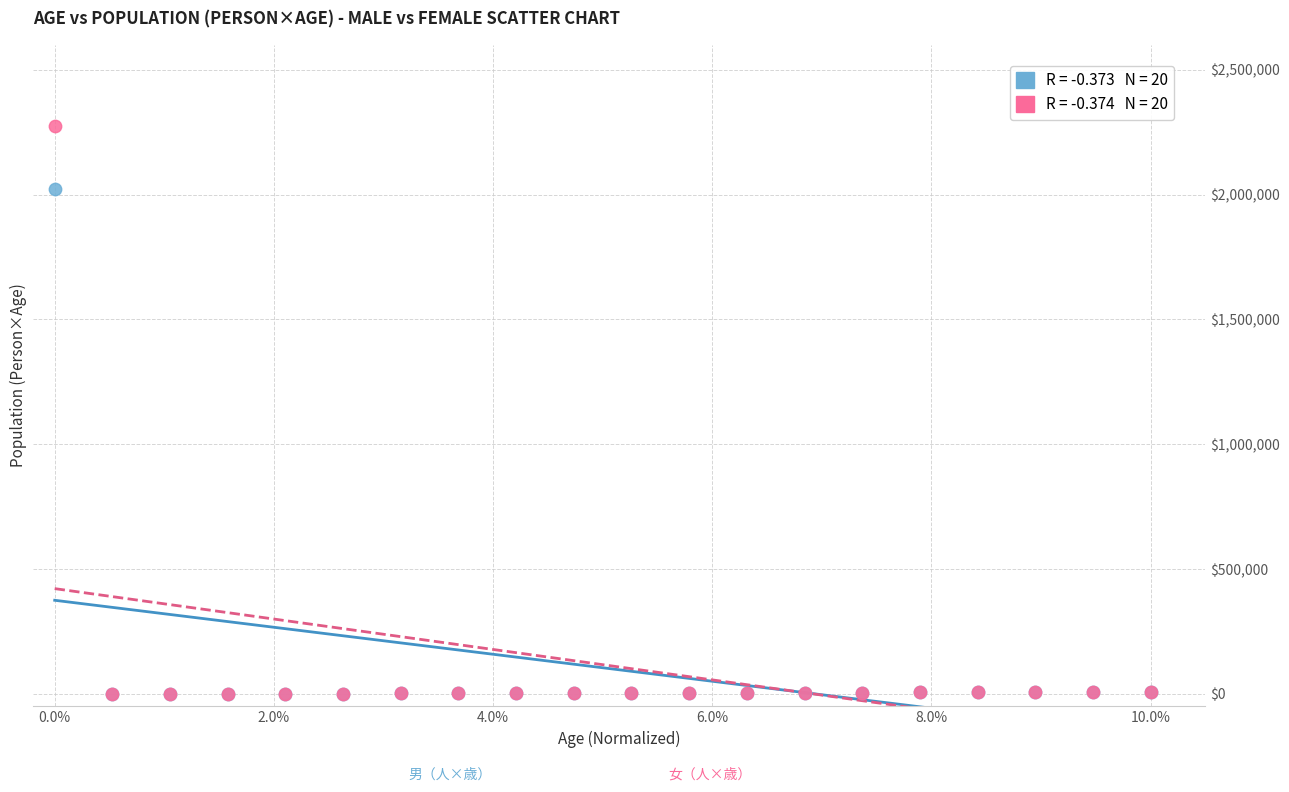

Across all series, what Y value is closest to 1137213?

2022877